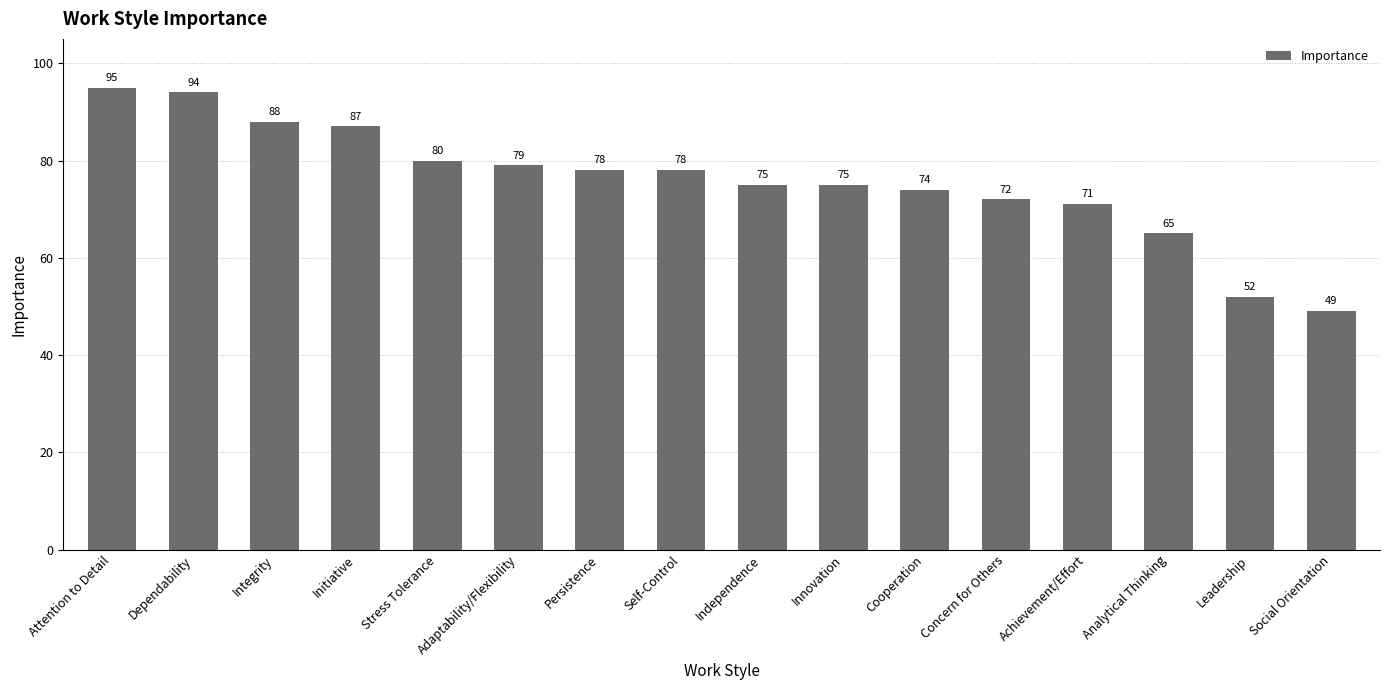

What is the label of the 16th bar from the right?

Attention to Detail